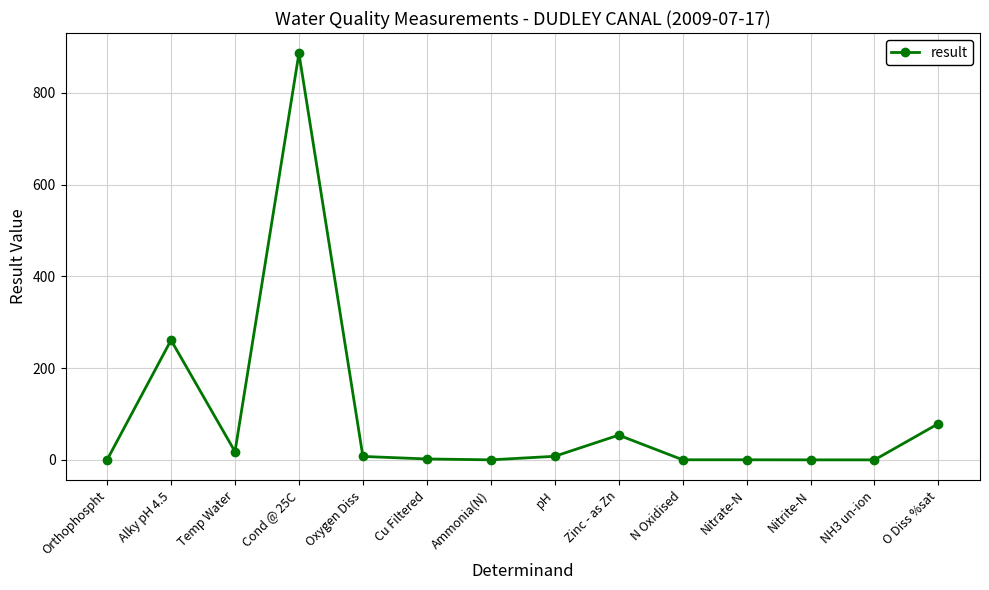

What is the greatest value displayed?

886.0